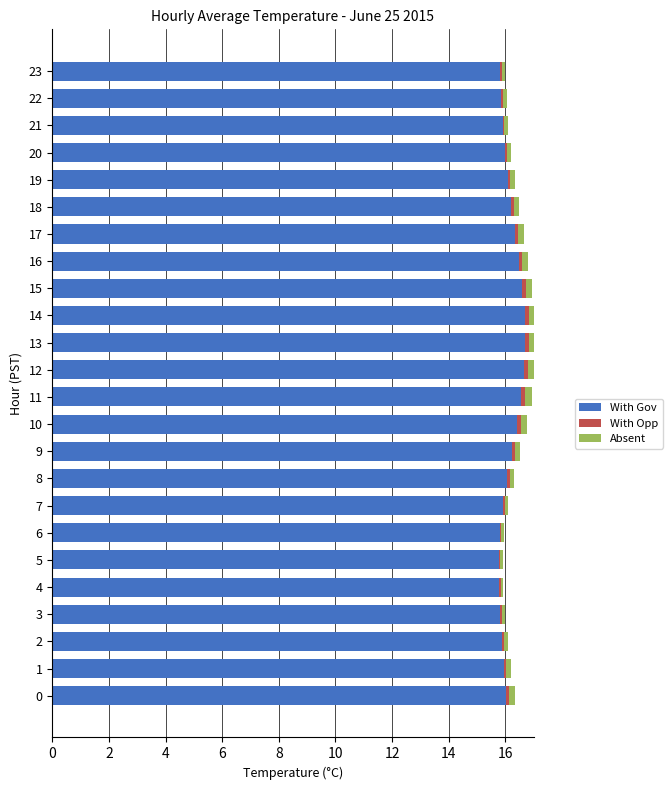

The With Gov series shows 6.3 at 22. True or false?

False